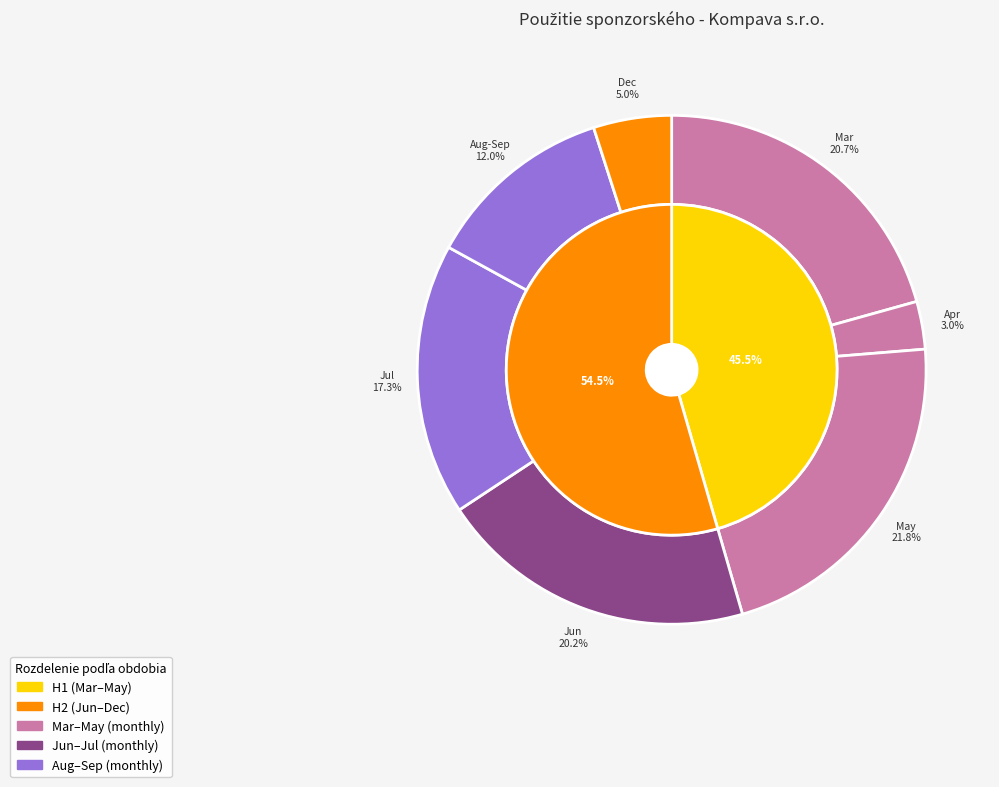

Does 2022-03-16 #3 account for over 50% of the chart?

No